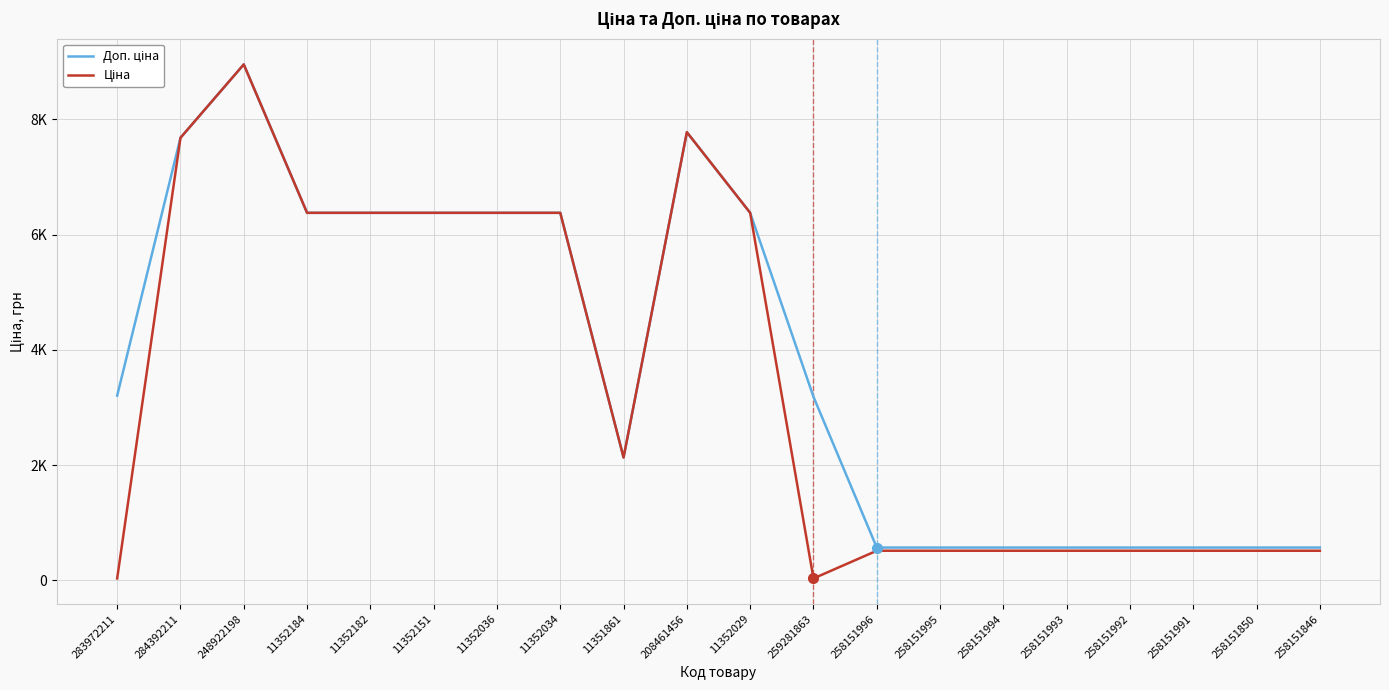

What is the difference between the Доп. ціна values at 283972211 and 258151850?

2637.0